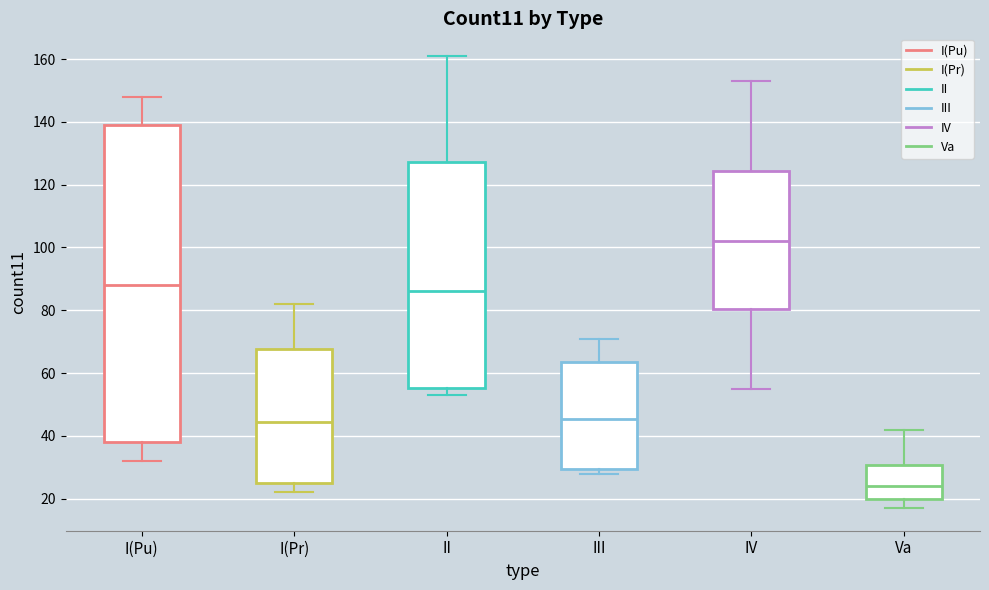

Reading left to right, transcribe this box plot: for each box, give where its median line is, the range the box spans, and where its two whiskers end, as read against the y-axis. The values are not printed on the chart, so give them approximately, as read against the axis.

I(Pu): median 88, box 38 to 140, whiskers 32 to 148
I(Pr): median 44, box 26 to 68, whiskers 22 to 82
II: median 86, box 56 to 128, whiskers 54 to 162
III: median 46, box 30 to 64, whiskers 28 to 72
IV: median 102, box 80 to 124, whiskers 56 to 154
Va: median 24, box 20 to 30, whiskers 18 to 42